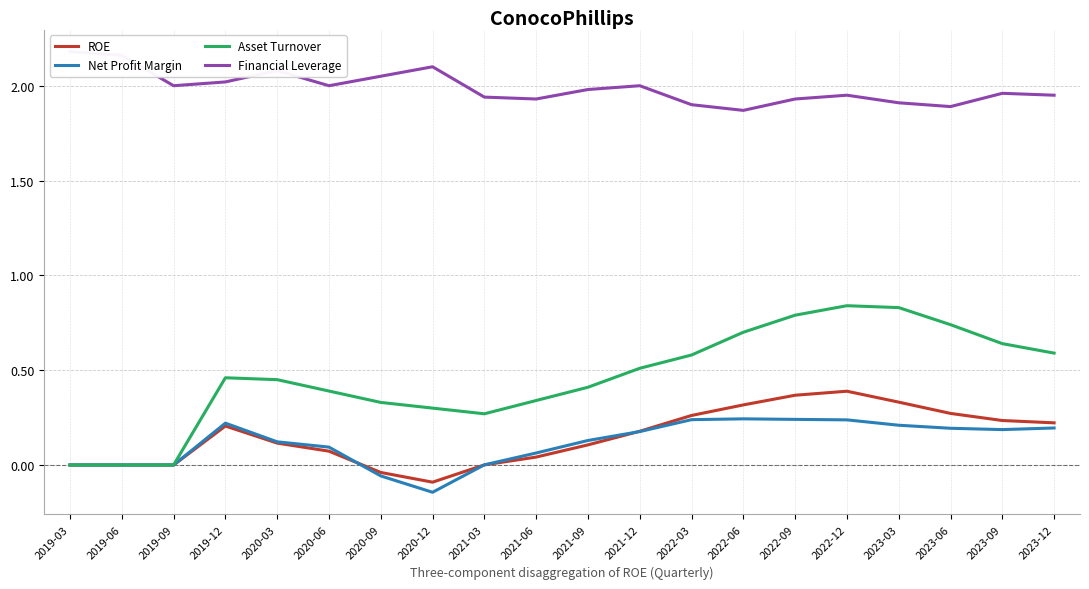

Which label corresponds to the largest value in the chart?

2019-03